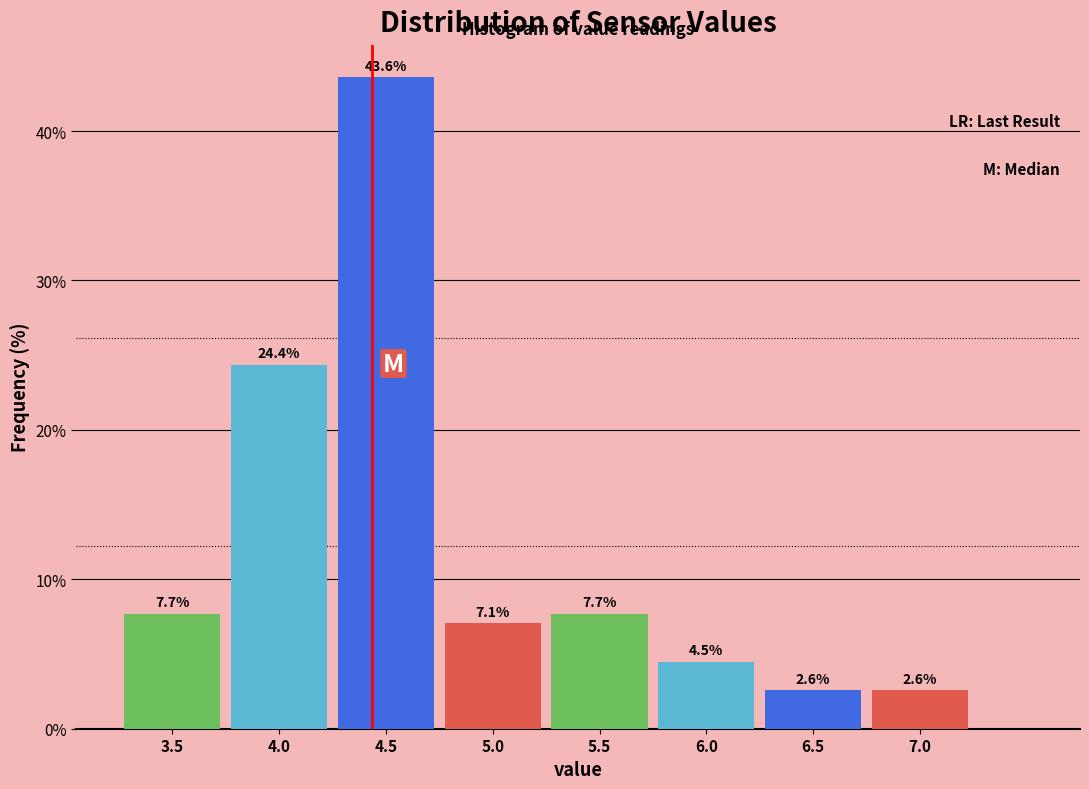

Reading left to right, list all the values displayed in this chart.

3.5=7.7	4.0=24.4	4.5=43.6	5.0=7.1	5.5=7.7	6.0=4.5	6.5=2.6	7.0=2.6